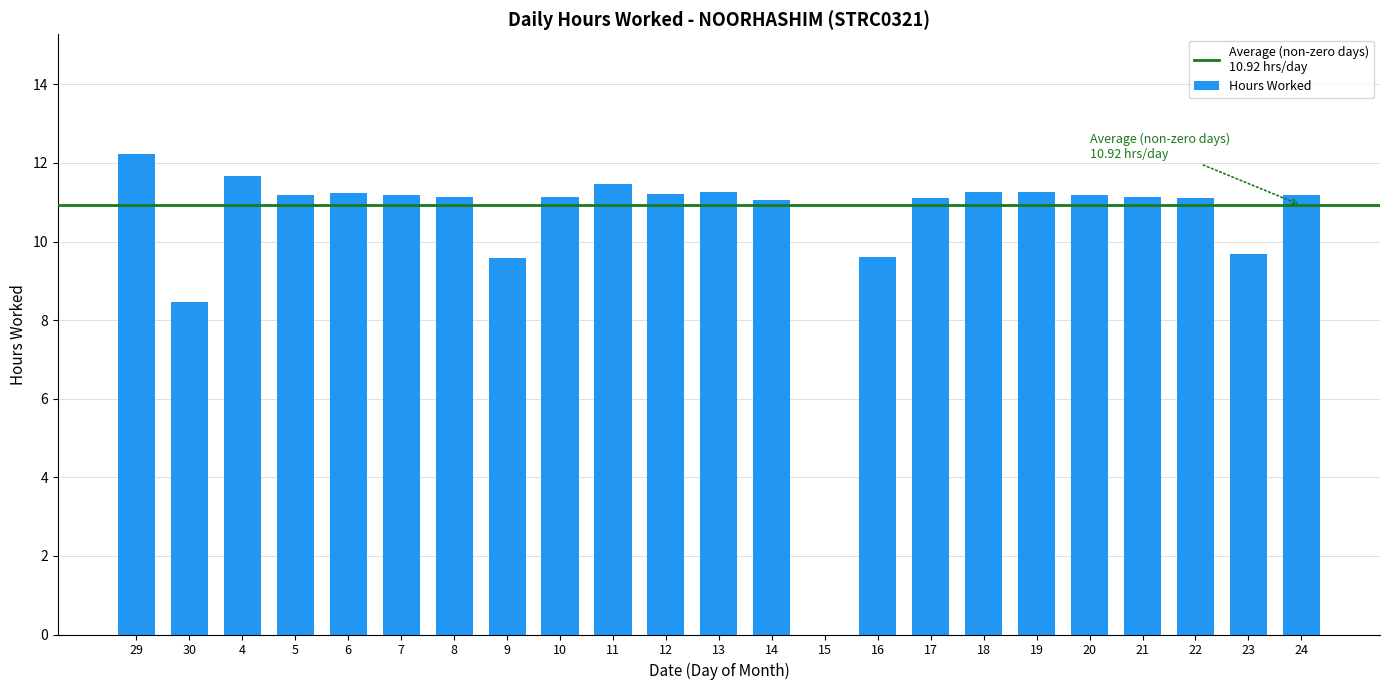

The value at 8 is 4.5. True or false?

False